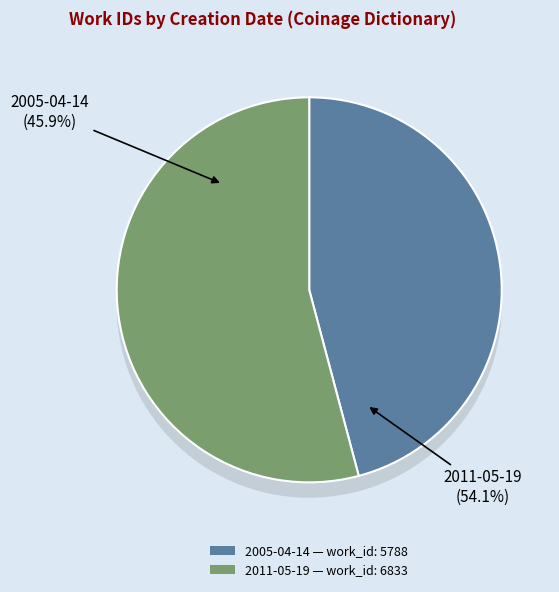

What is the change in value from 2005-04-14 to 2011-05-19?

+1045